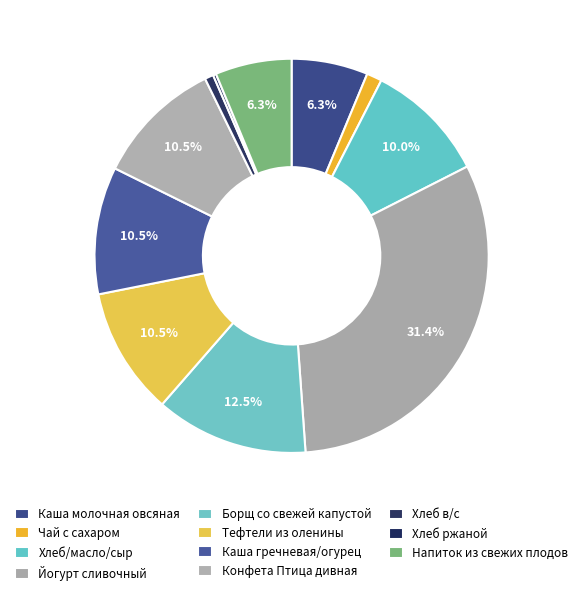

Is it true that Каша молочная овсяная is 1% of the pie?

False